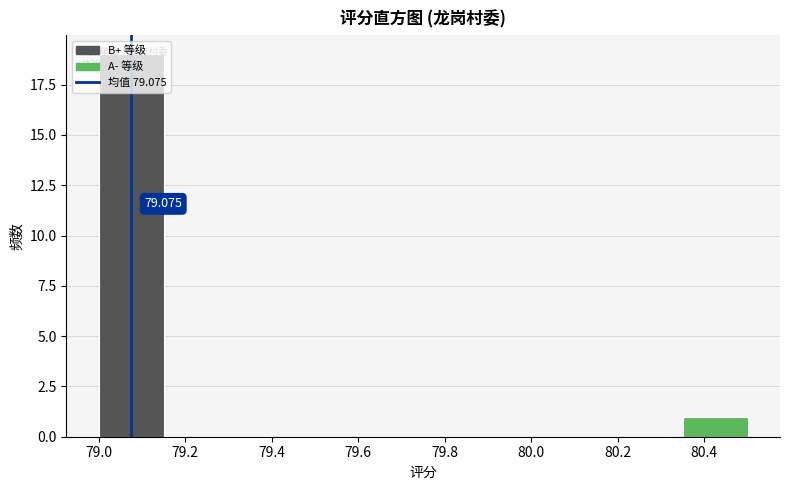

Over which range of the x-axis is the bar tallest?

79.00 to 79.15